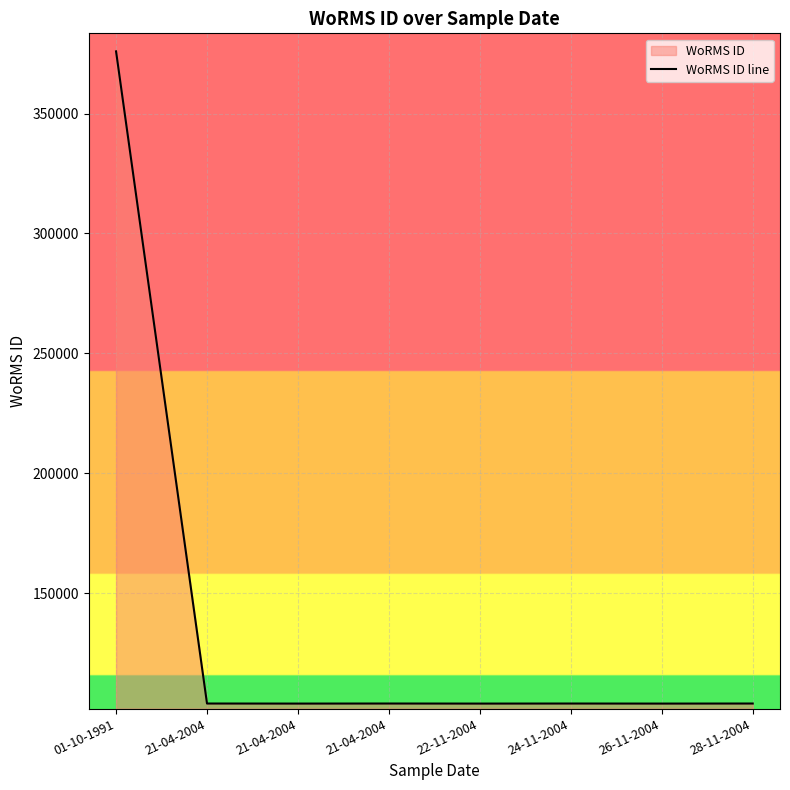

Count the number of categories in the chart.

8